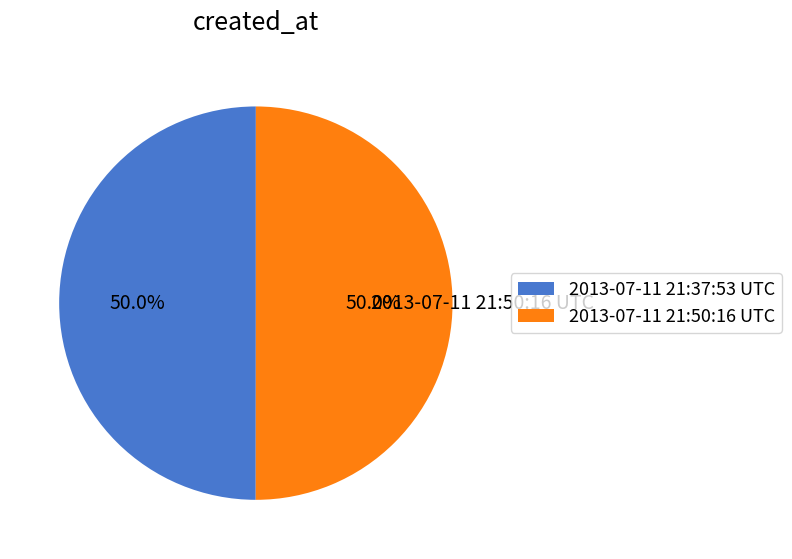

What percentage is NOT represented by 2013-07-11 21:37:53 UTC?

50.0%